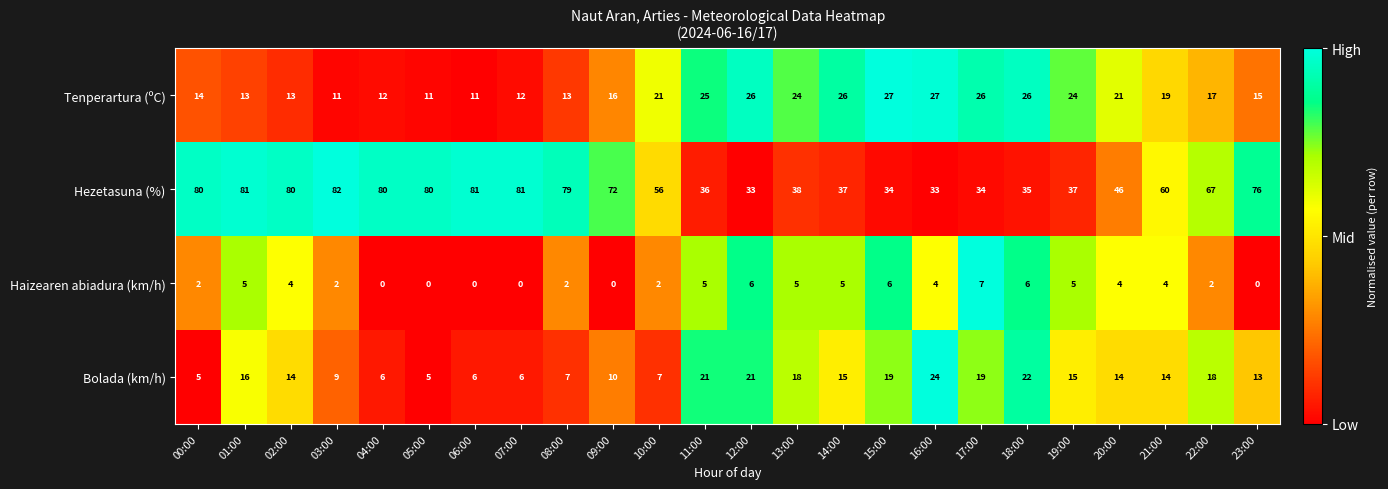

What is the average value of the Bolada (km/h) series?

14